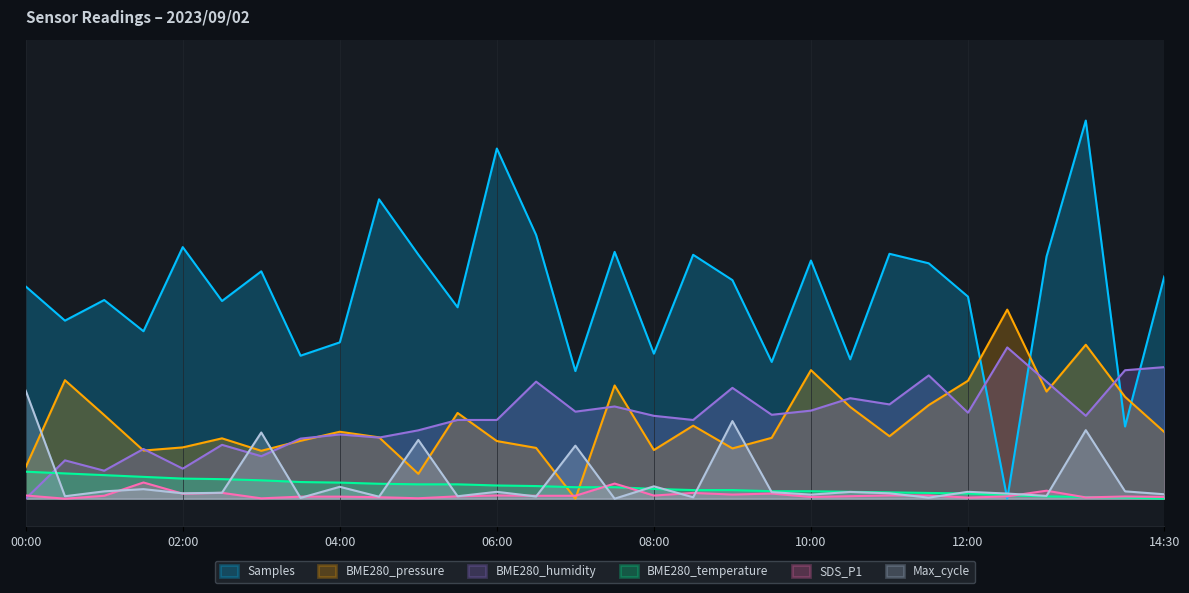

What is the difference between the maximum and minimum values in the Max_cycle series?

2.0